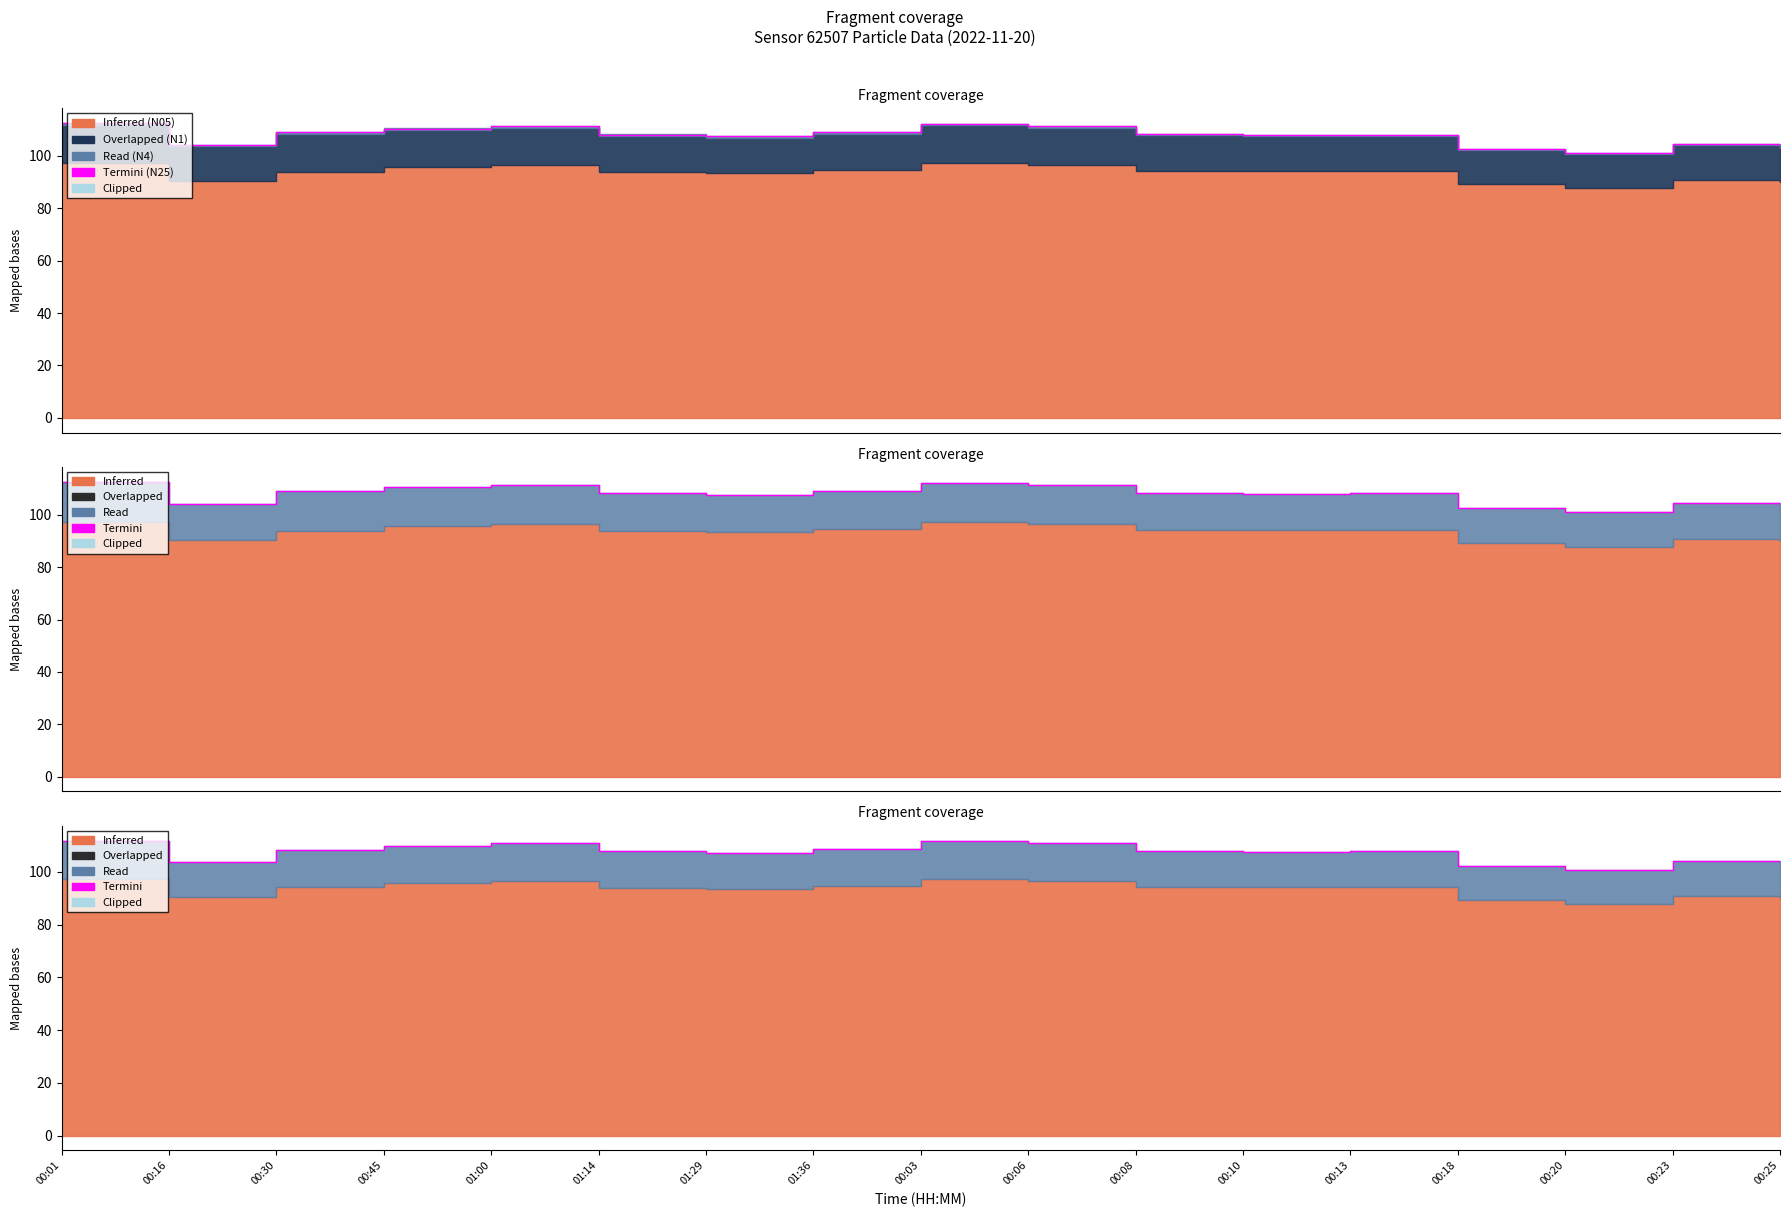

Reading left to right, what are all the values shown in this chart?

N25 (Termini): 112.5	104.2	109.1	110.4	111.3	108.1	107.5	109.0	112.1	111.3	108.2	107.9	108.1	102.7	101.2	104.4	103.5
N10 (Termini): 112.7	104.3	109.3	110.5	111.4	108.2	107.6	109.1	112.2	111.4	108.3	108.0	108.2	102.8	101.2	104.4	103.6
N1 (Termini): 111.8	103.8	108.3	109.8	110.7	107.7	107.0	108.5	111.6	110.7	107.8	107.6	107.7	102.3	100.7	104.0	103.1